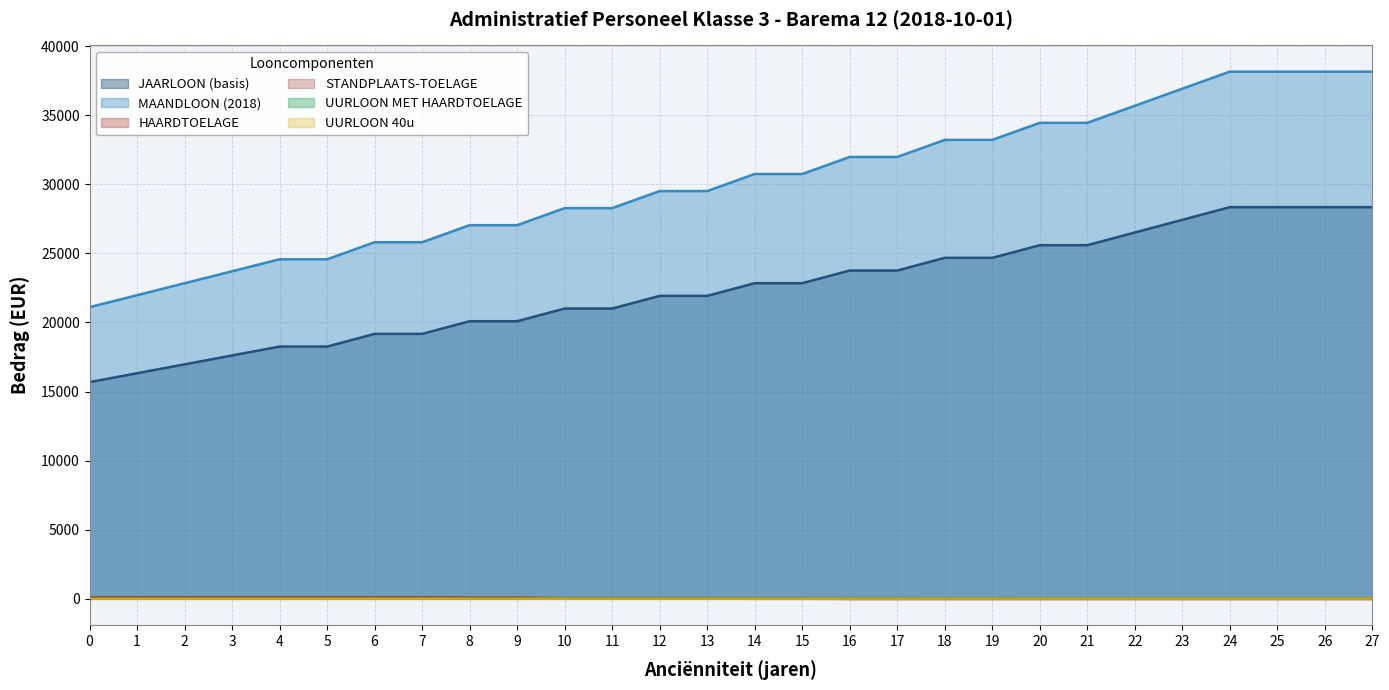

Reading left to right, list all the values displayed in this chart.

JAARLOON (basis): 15682.4	16325.8	16969.2	17612.6	18255.9	18255.9	19172.9	19172.9	20089.9	20089.9	21006.9	21006.9	21923.8	21923.8	22840.8	22840.8	23757.8	23757.8	24674.8	24674.8	25591.7	25591.7	26508.7	27425.7	28342.7	28342.7	28342.7	28342.7
MAANDLOON (2018): 21107.0	21972.9	22838.8	23704.7	24570.7	24570.7	25804.8	25804.8	27039.0	27039.0	28273.1	28273.1	29507.3	29507.3	30741.4	30741.4	31975.6	31975.6	33209.7	33209.7	34443.9	34443.9	35678.1	36912.2	38146.4	38146.4	38146.4	38146.4
HAARDTOELAGE: 102.4	102.4	102.4	102.4	102.4	102.4	102.4	102.4	88.8	88.8	51.2	51.2	51.2	51.2	30.9	30.9	0.0	0.0	0.0	0.0	0.0	0.0	0.0	0.0	0.0	0.0	0.0	0.0
STANDPLAATS-TOELAGE: 51.2	51.2	51.2	51.2	51.2	51.2	51.2	51.2	37.6	37.6	25.6	25.6	25.6	25.6	5.3	5.3	0.0	0.0	0.0	0.0	0.0	0.0	0.0	0.0	0.0	0.0	0.0	0.0
UURLOON MET HAARDTOELAGE: 11.3	11.7	12.2	12.6	13.1	13.1	13.7	13.7	14.2	14.2	14.6	14.6	15.2	15.2	15.7	15.7	16.2	16.2	16.8	16.8	17.4	17.4	18.1	18.7	19.3	19.3	19.3	19.3
UURLOON 40u: 10.1	10.6	11.0	11.4	11.8	11.8	12.4	12.4	13.0	13.0	13.6	13.6	14.2	14.2	14.8	14.8	15.4	15.4	16.0	16.0	16.6	16.6	17.2	17.7	18.3	18.3	18.3	18.3